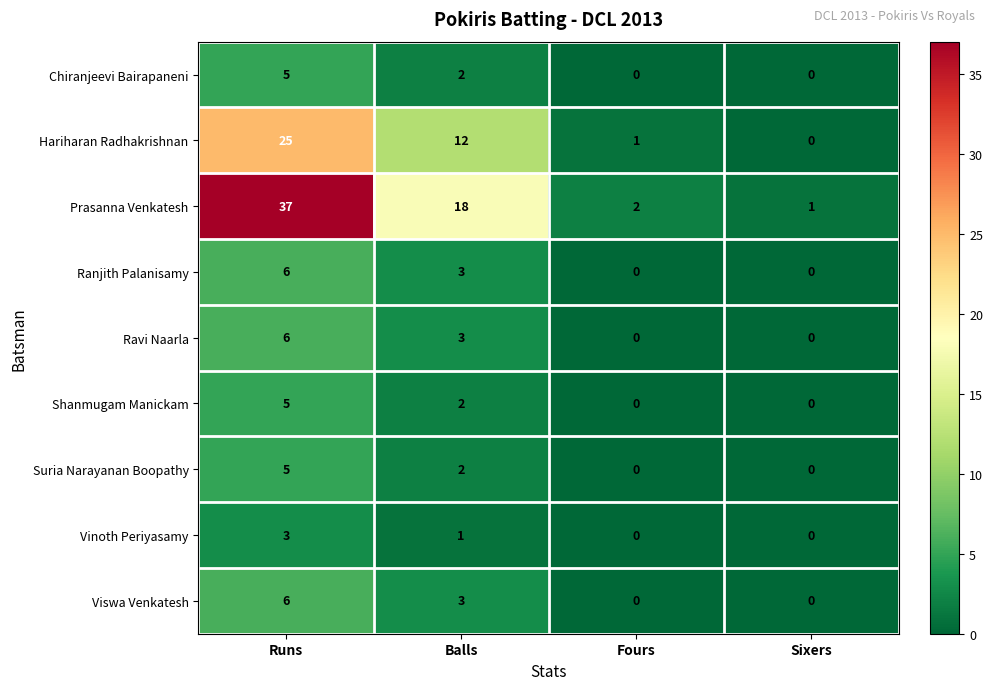

What is the sum of all Ranjith Palanisamy values?

9